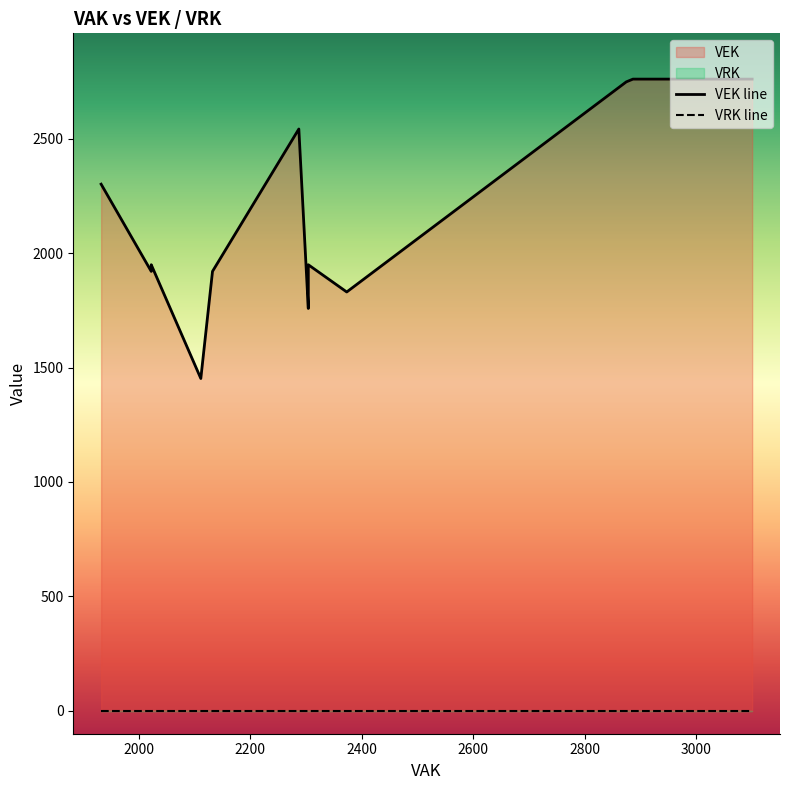

Reading left to right, list all the values displayed in this chart.

VEK line: 2301	1920	1920	1920	1920	1920	1920	1949	1949	1452	1920	1920	2542	2542	1758	1758	1949	1949	1830	2748	2748	2760	2760	2760	2760	2760	2760
VRK line: 0	0	0	0	0	0	0	0	0	0	0	0	0	0	0	0	0	0	0	0	0	0	0	0	0	0	0